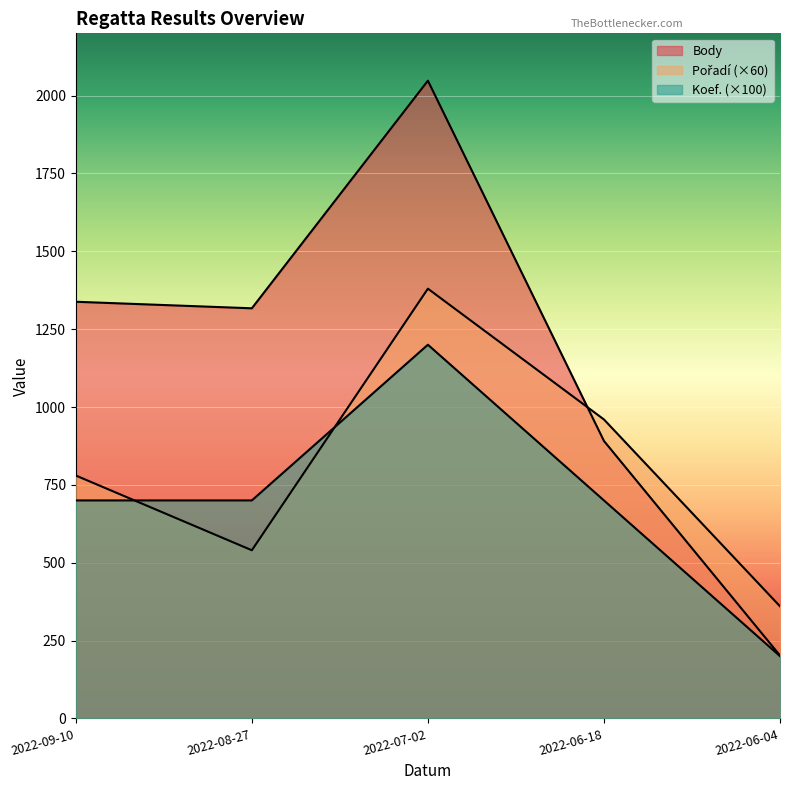

The value of Koef. at 2022-06-04 is 200. True or false?

True